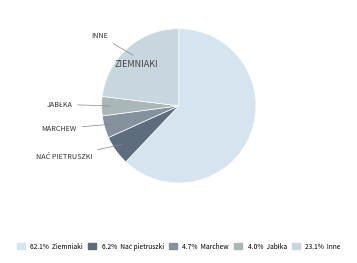

How many segments does this pie chart have?

5